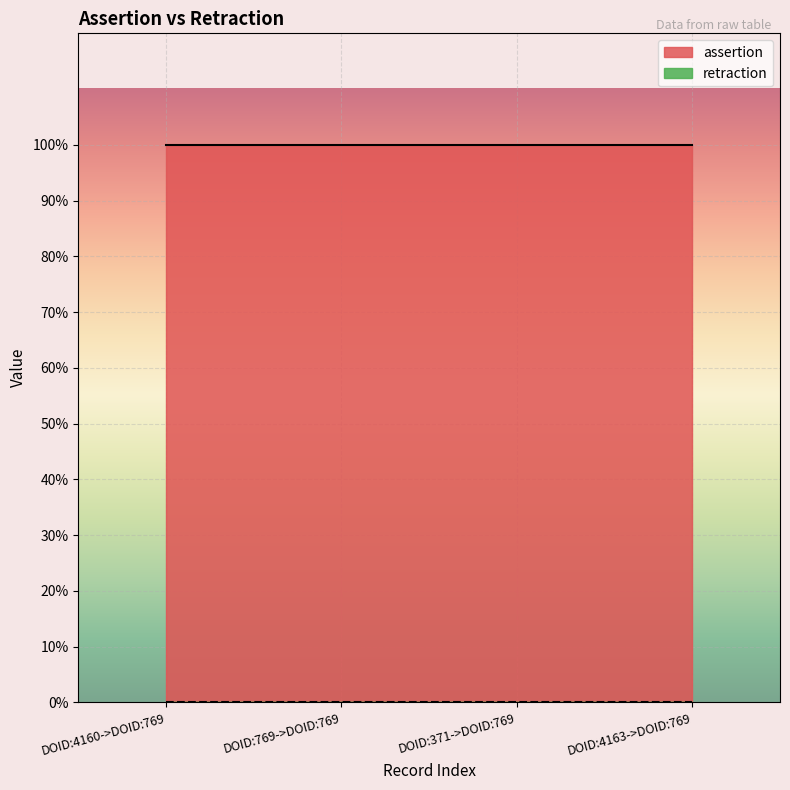

Which series has the largest range (max minus min)?

assertion